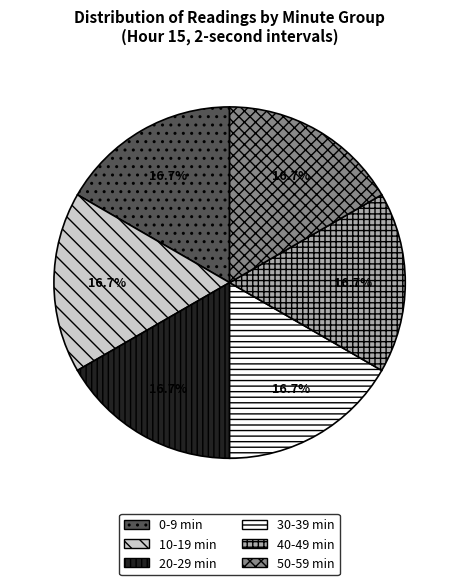

What is the ratio of the value at 10-19 min to the value at 30-39 min?

1.0